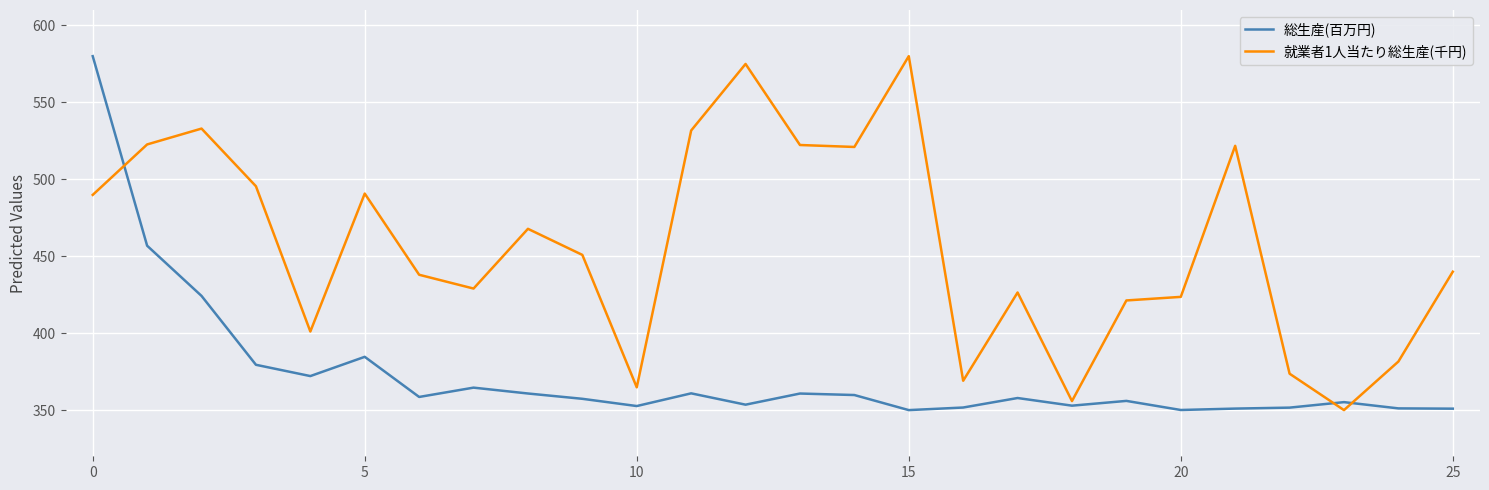

How many lines are shown in the chart?

2